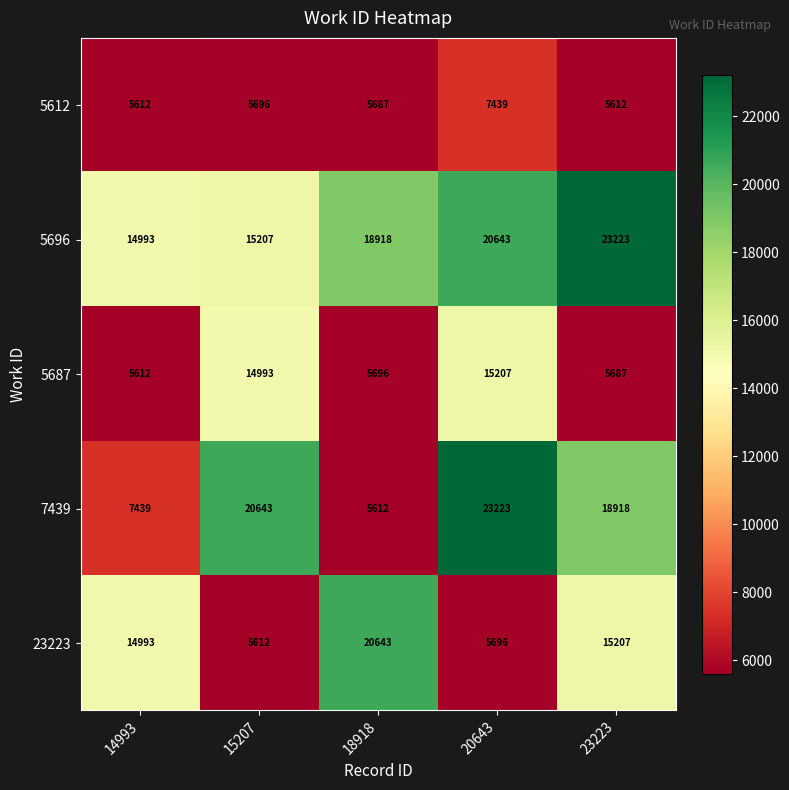

What is the highest value of the 5687 series?

15207